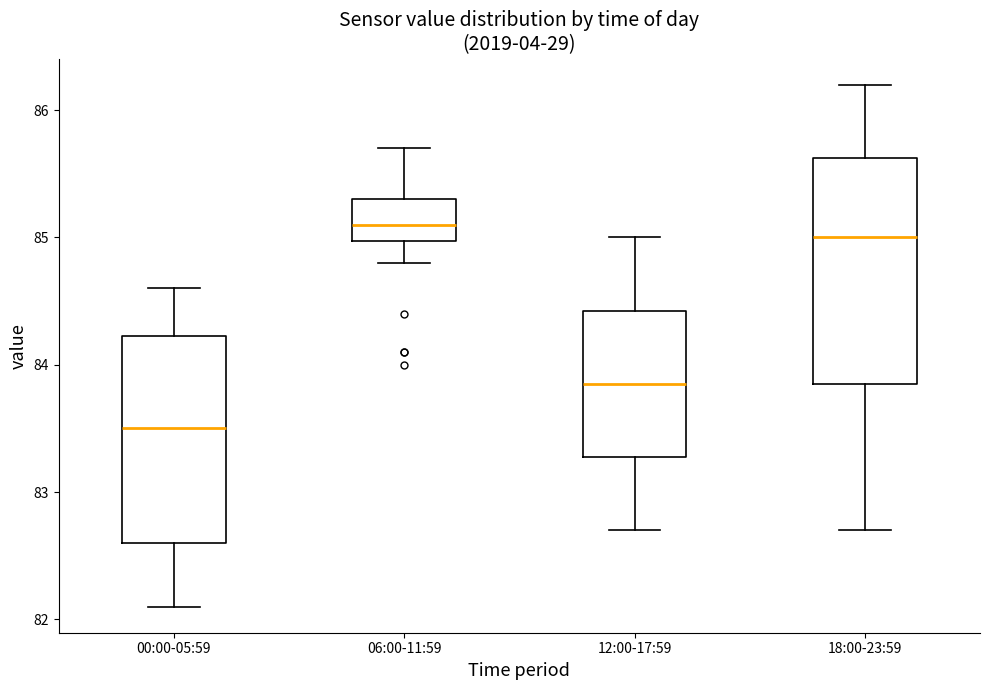

Which box has the lowest median line?

00:00-05:59